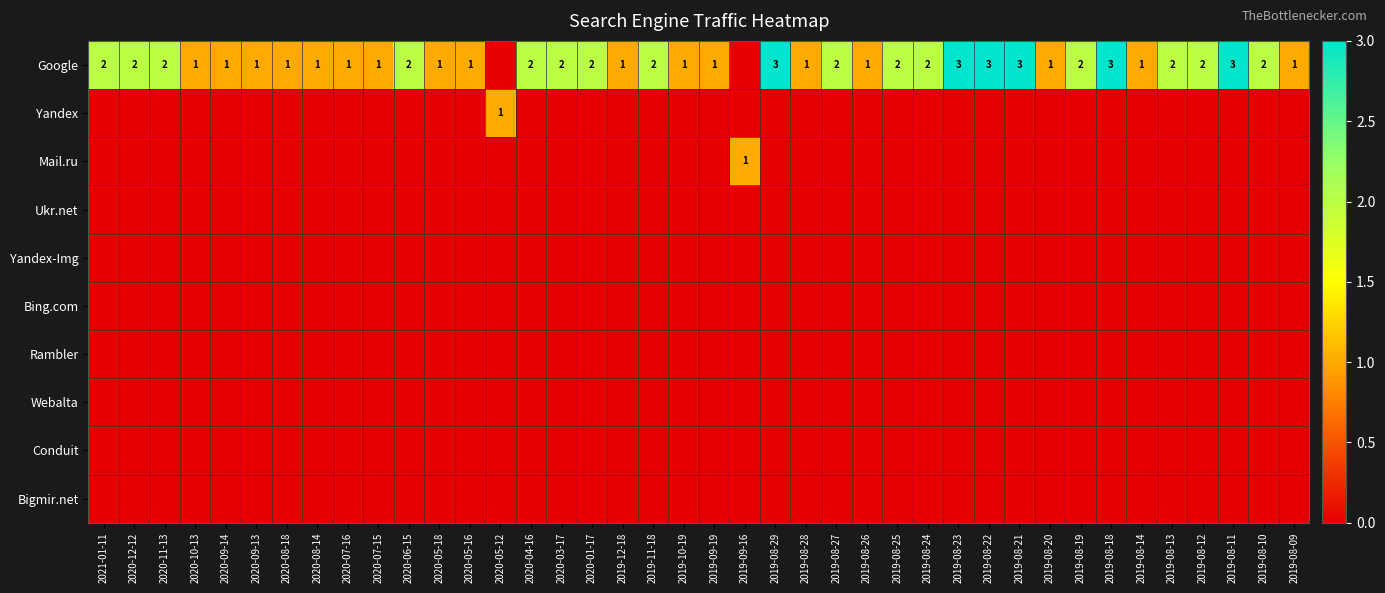

At which category is the sum across all series the highest?

2019-08-29